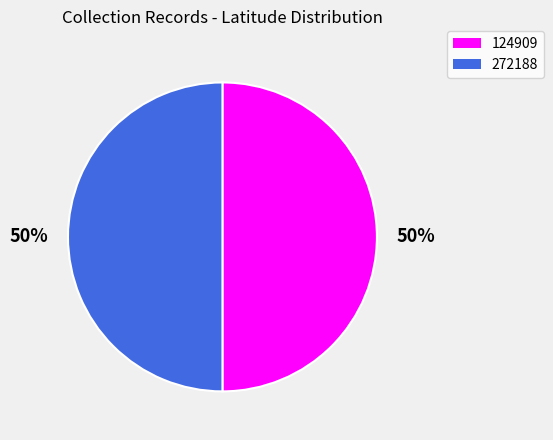

Is the sum of 124909 and 272188 greater than half?

Yes